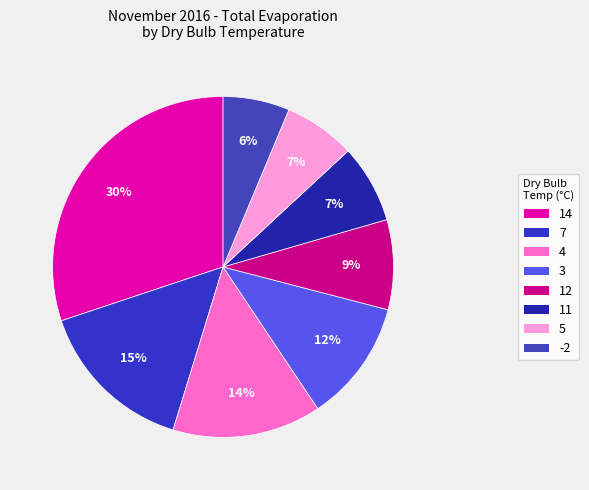

To the nearest percent, what is the average slice percentage?

12%